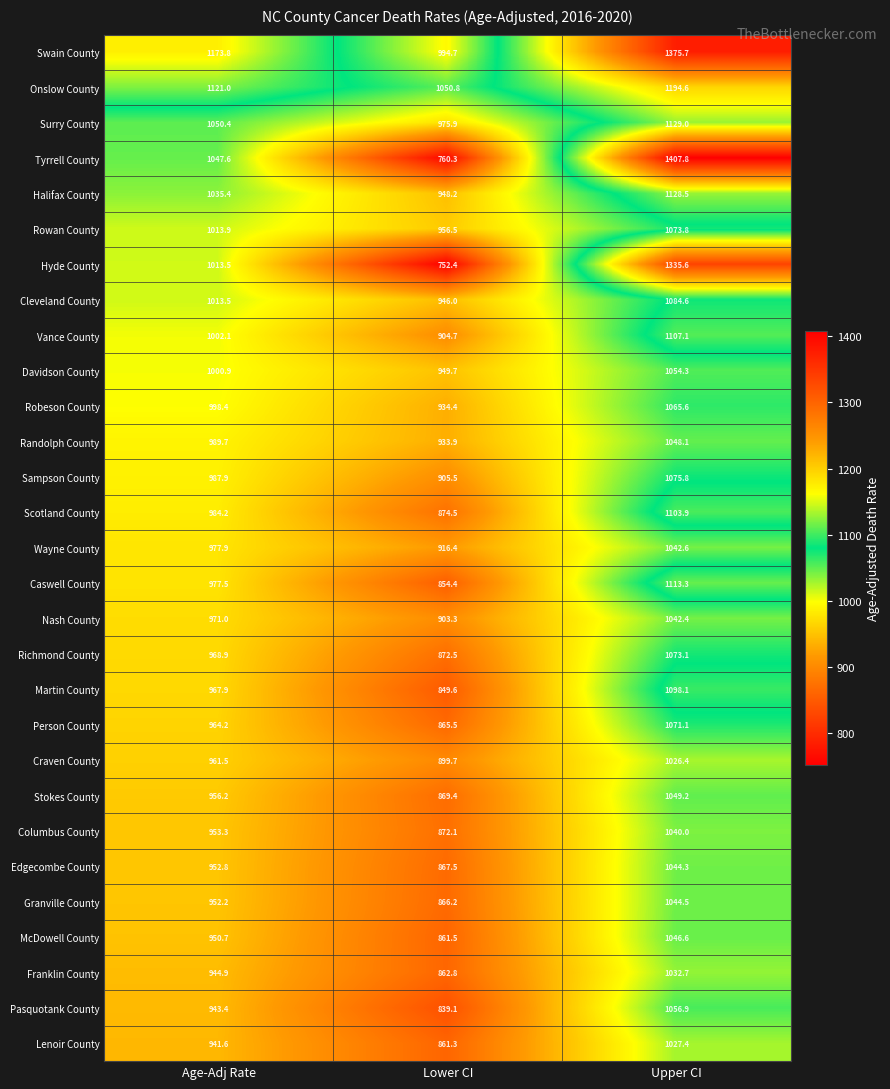

What is the difference between the highest and lowest values at Age-Adj Rate?

232.2